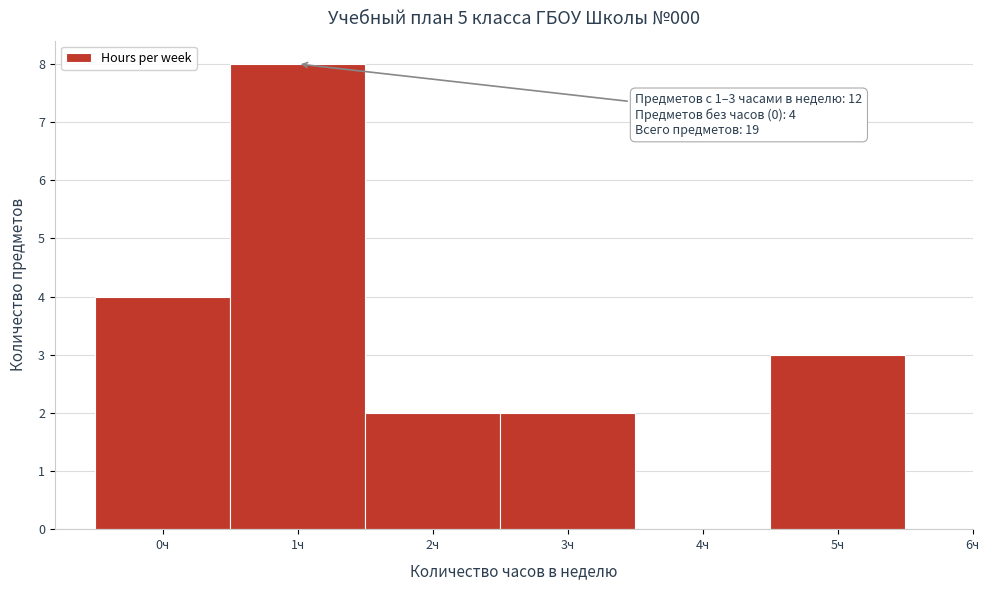

Which range on the x-axis has the tallest bar?

0.5 to 1.5